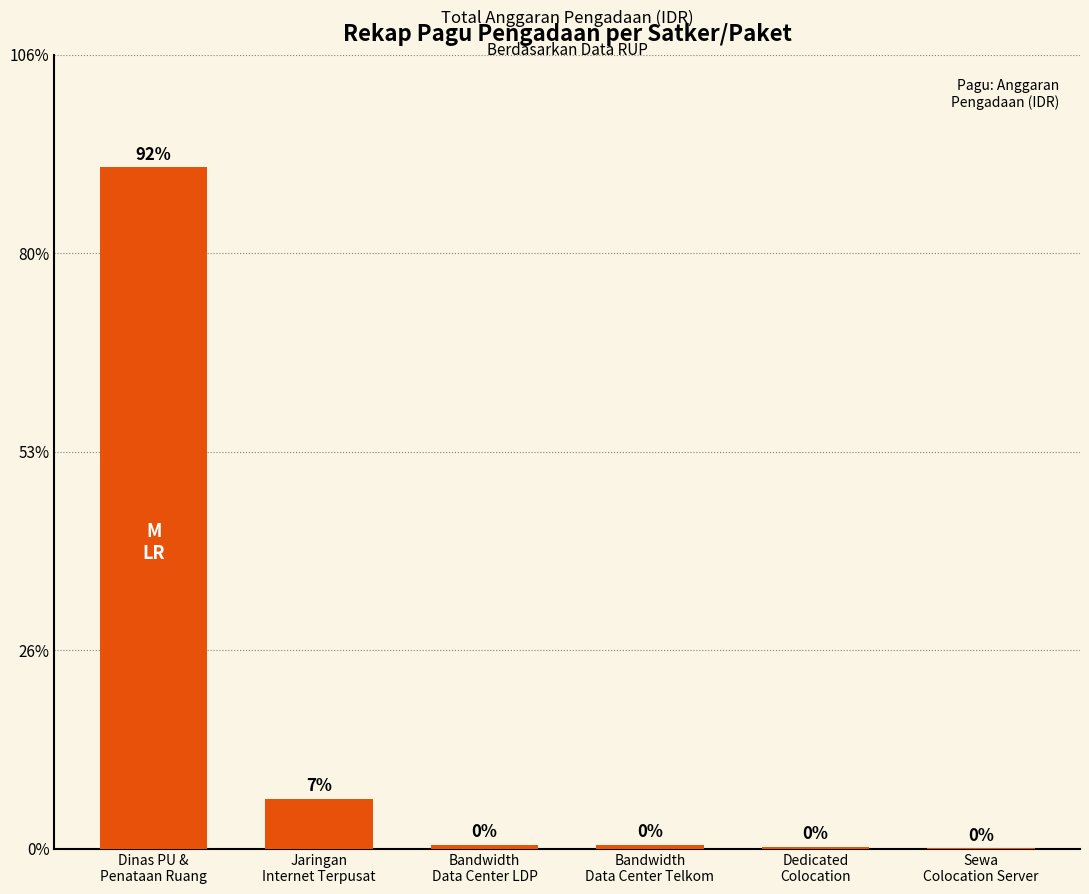

Reading left to right, transcribe all the data shown in this chart.

68687159000	5078314800	402000000	400999500	179820000	53280000